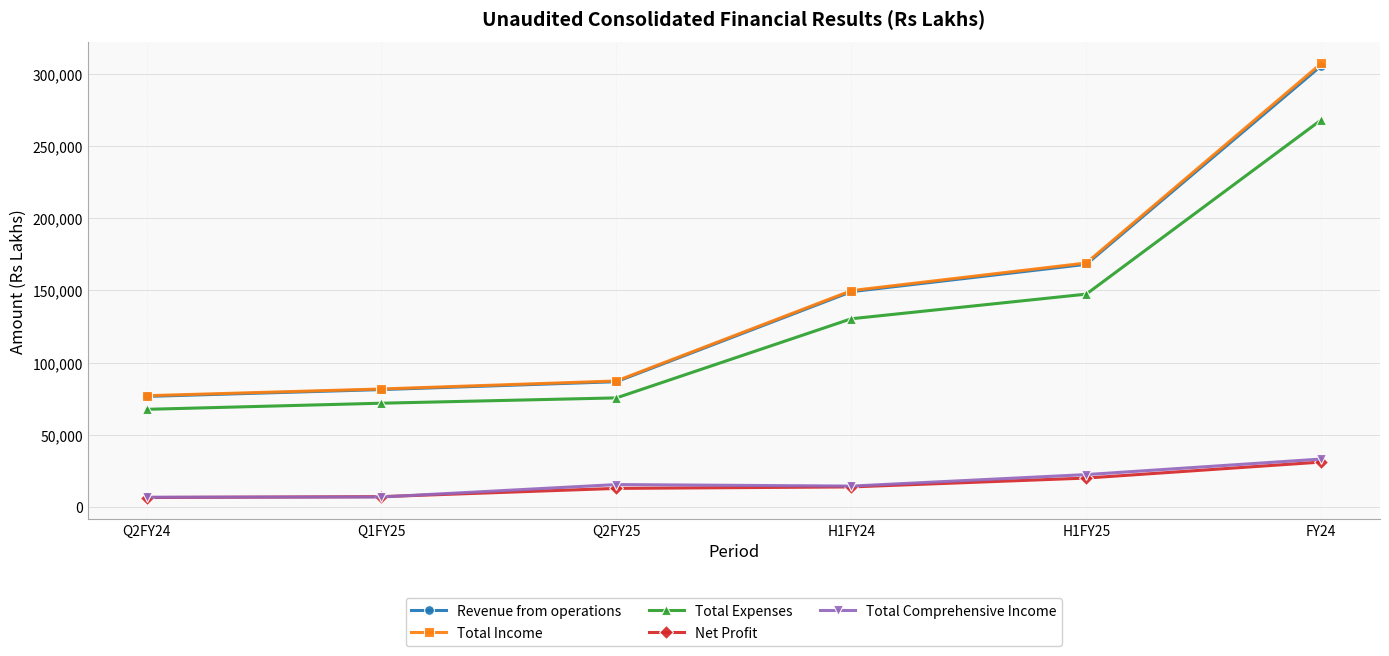

Where is the first local maximum for Total Comprehensive Income?

Q2FY25